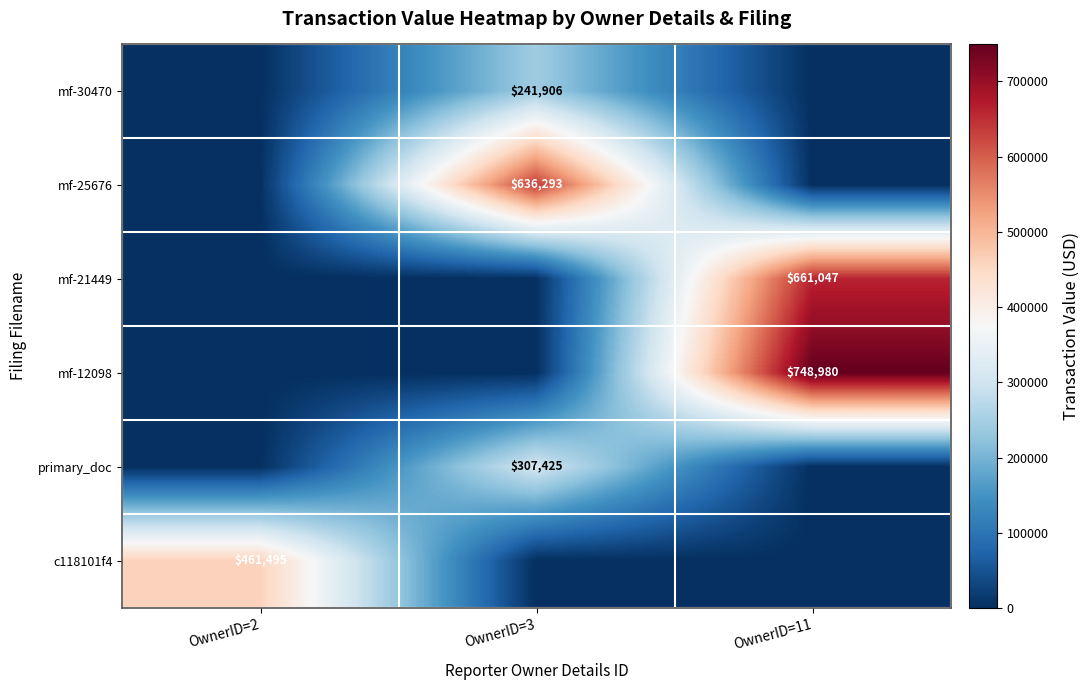

True or false: mf-30470 has a value of 241906 at OwnerID=3.

True